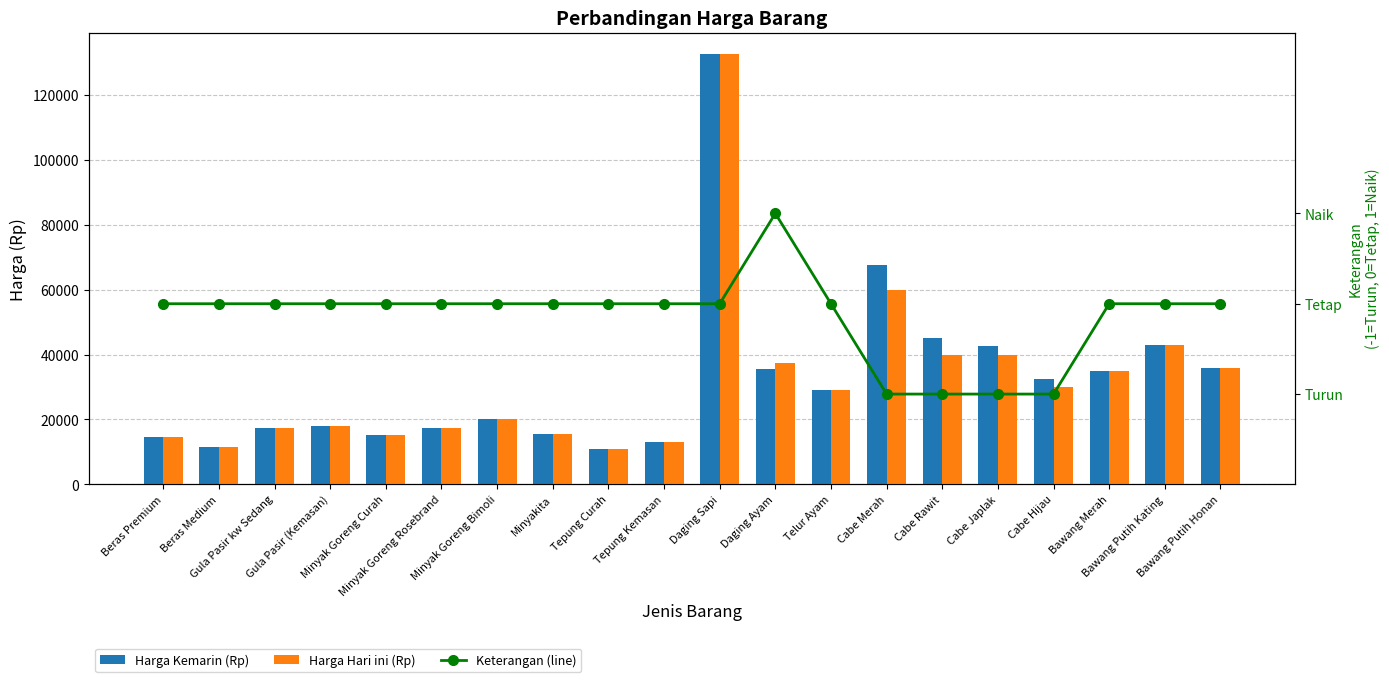

How many values in the Keterangan (line) series exceed 0?

1